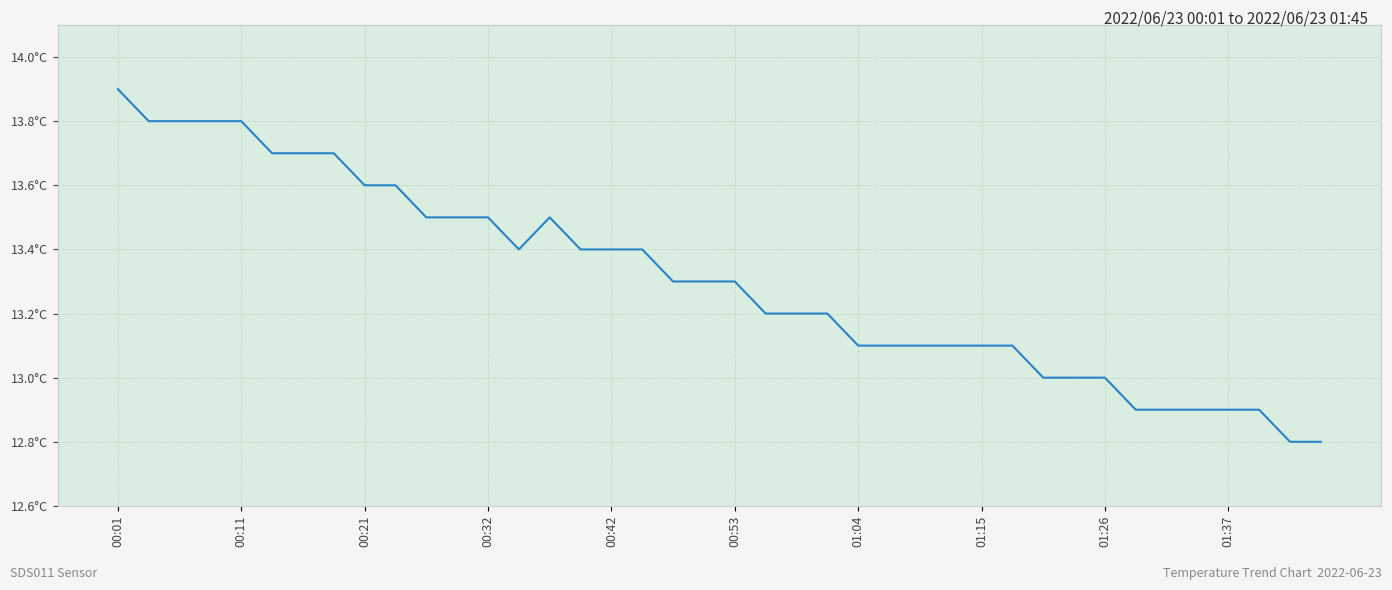

Is this an area chart (filled region under the line)?

No